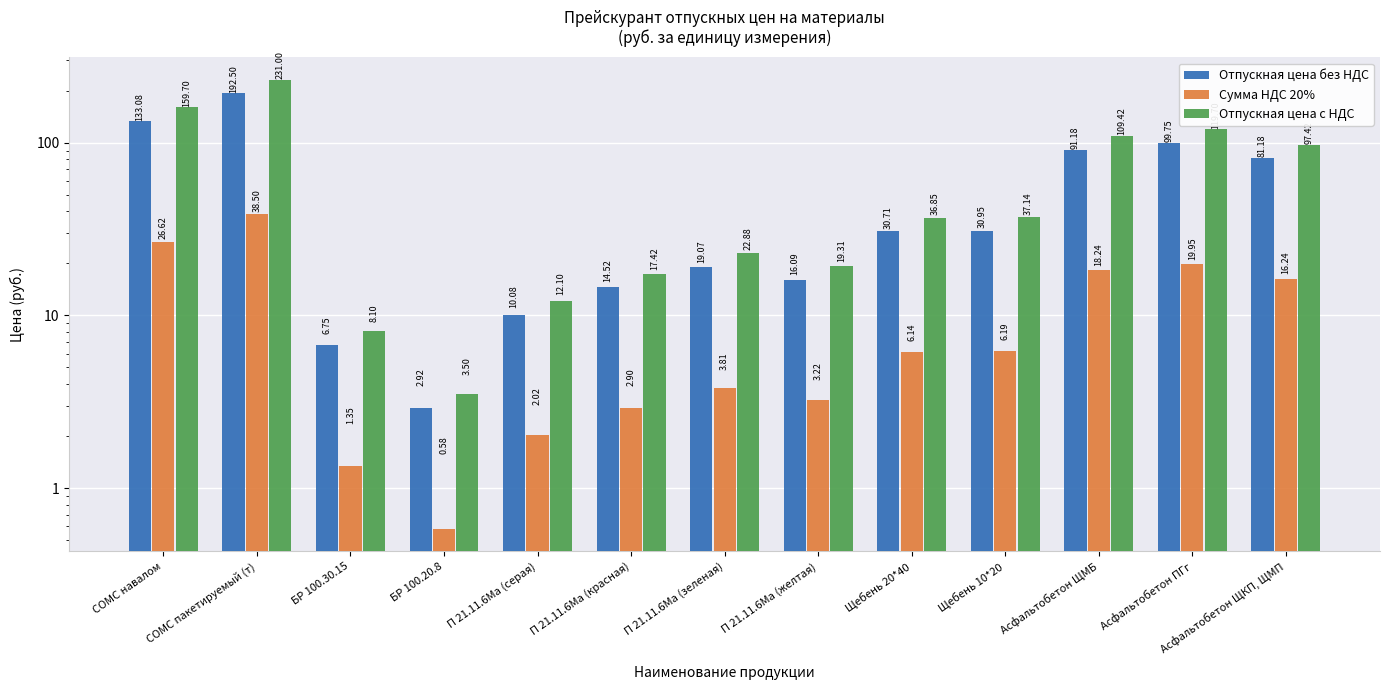

Which series has the largest total across all categories?

Отпускная цена с НДС